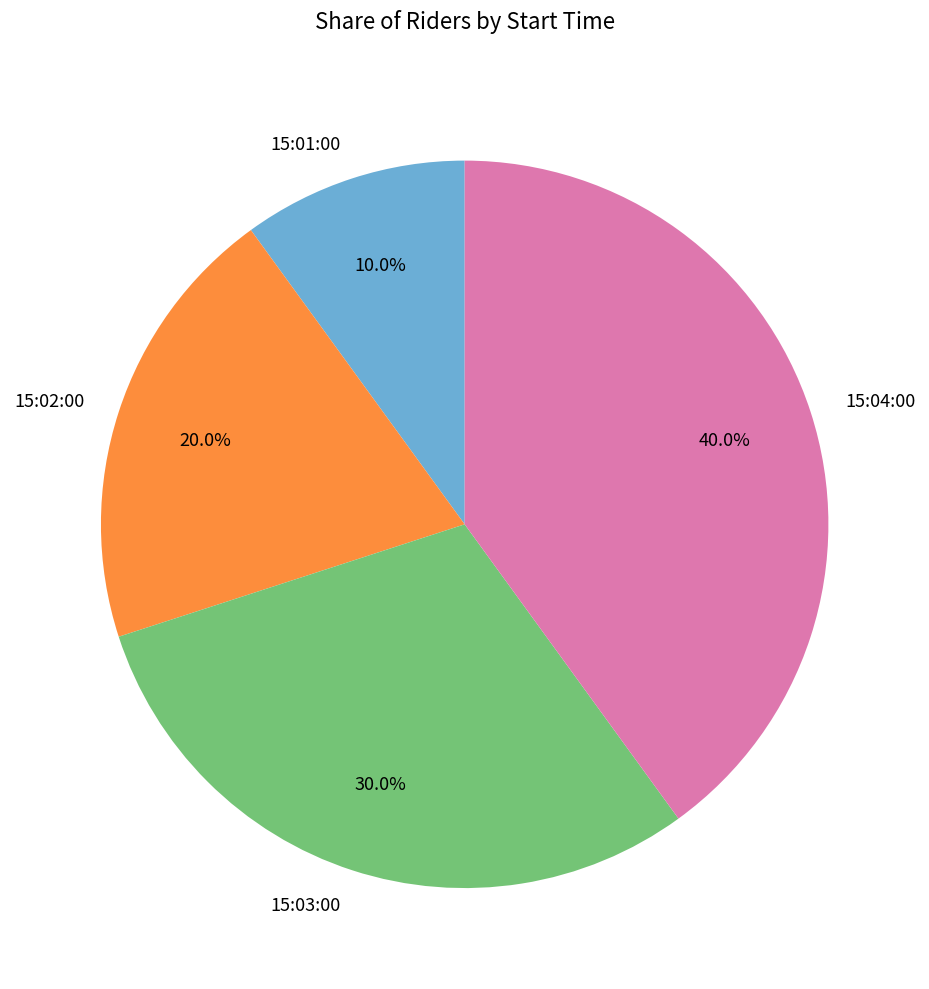

Which slice is the largest?

15:04:00